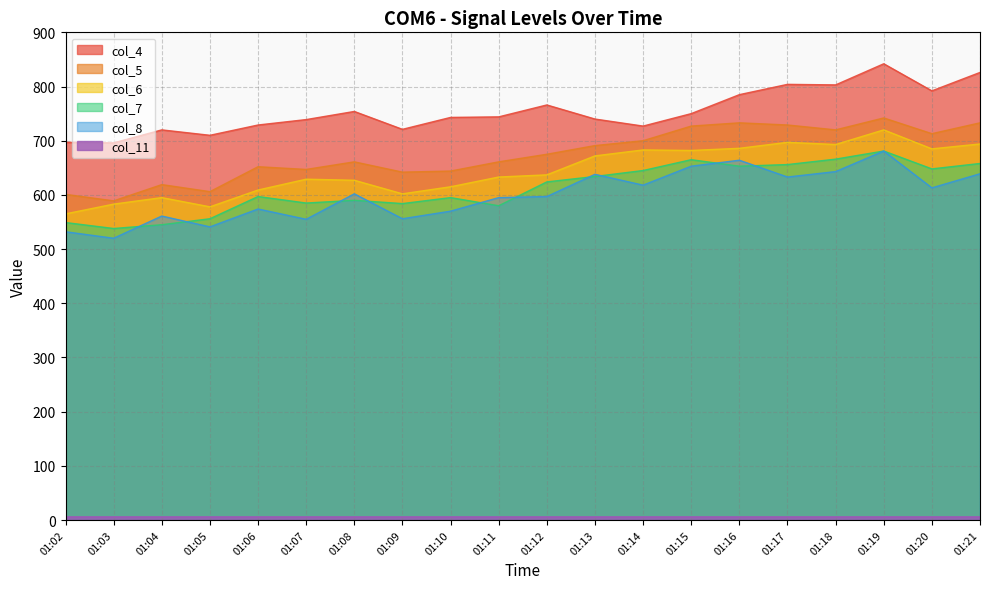

Does the chart display data point markers on the line(s)?

No